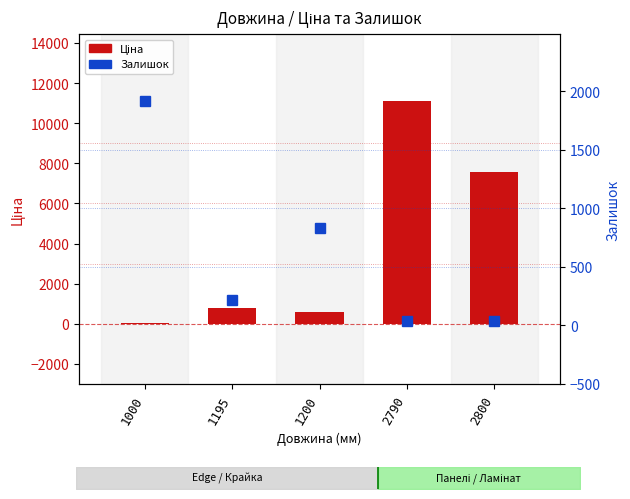

At which category does the chart reach its minimum across all series?

2790